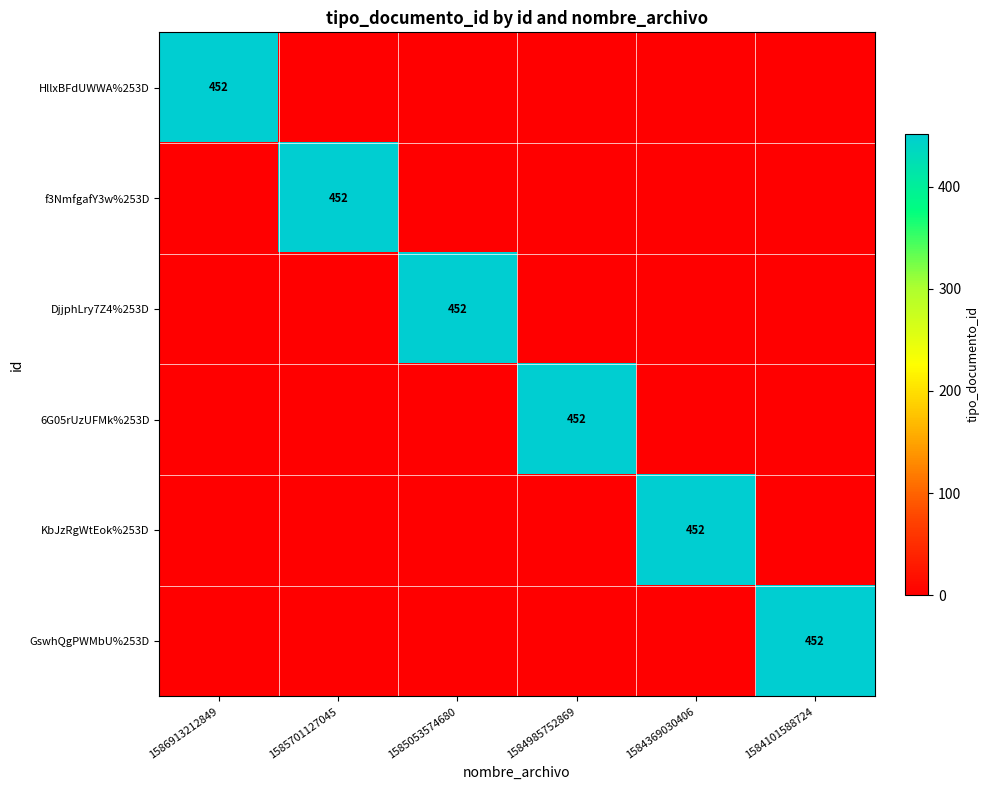

The value of GswhQgPWMbU%253D at 1584101588724 is 452. True or false?

True